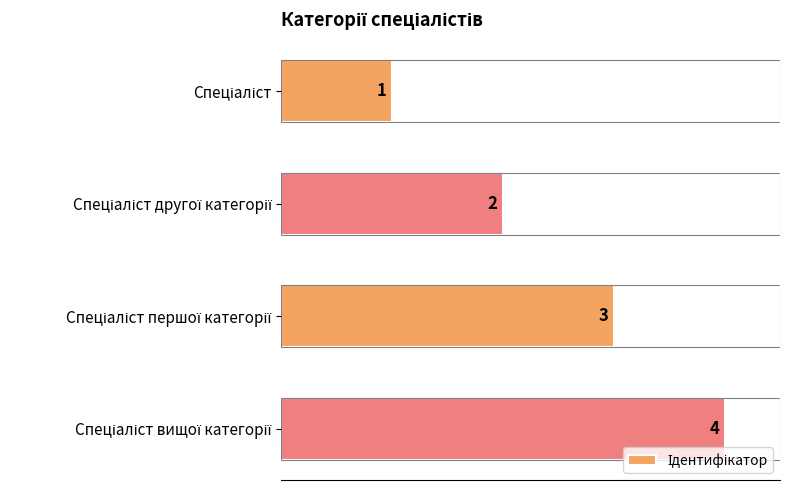

How many data points does each series have?

4